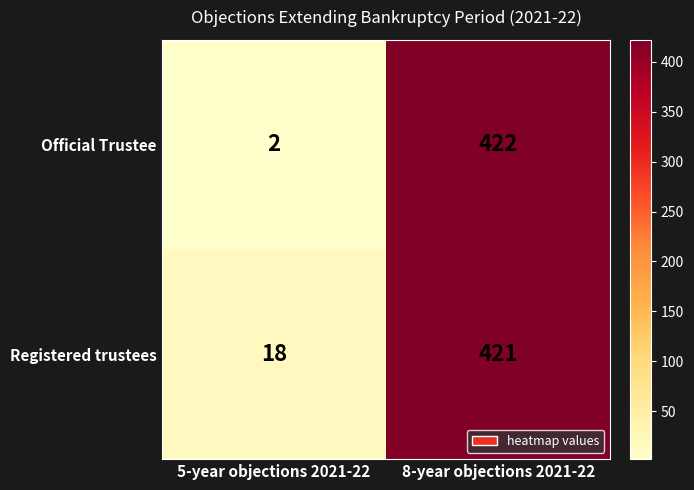

Count the number of data series in this chart.

2